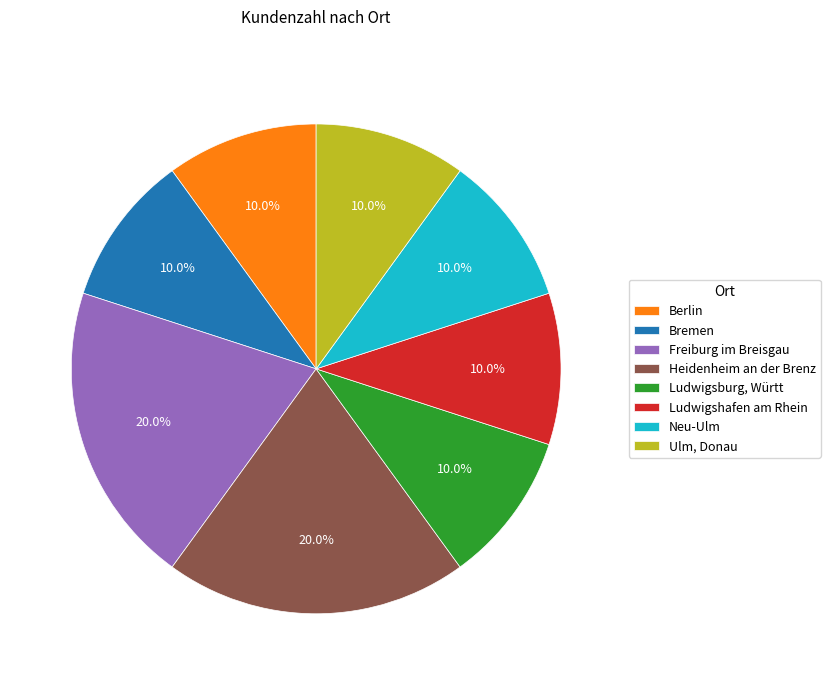

Count the number of slices in the pie.

8